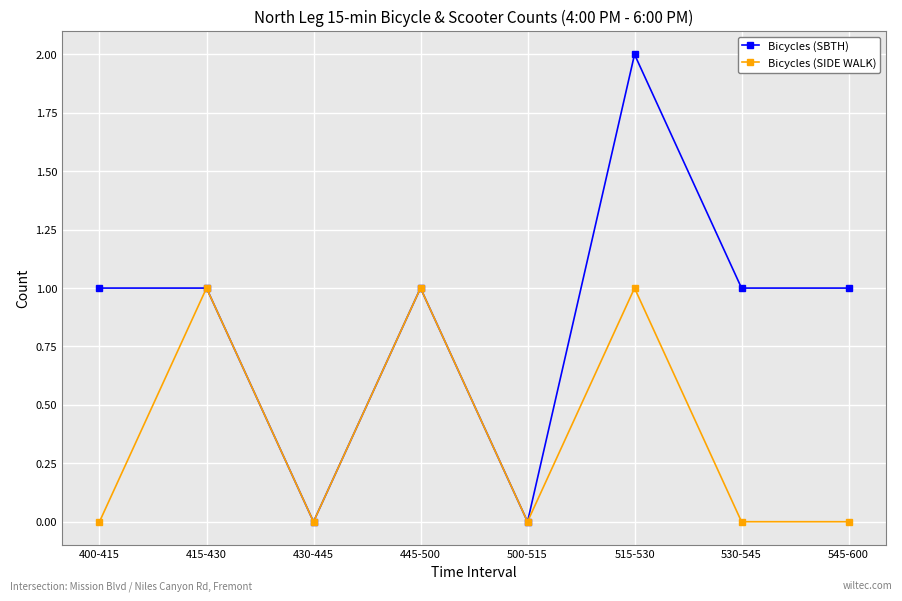

Which series has the widest spread of values?

Bicycles (SBTH)